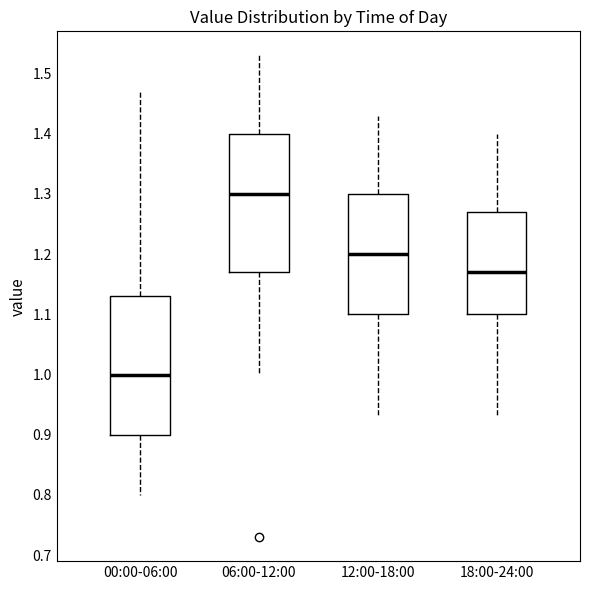

Reading left to right, transcribe this box plot: for each box, give where its median line is, the range the box spans, and where its two whiskers end, as read against the y-axis. The values are not printed on the chart, so give them approximately, as read against the axis.

00:00-06:00: median 1.00, box 0.90 to 1.13, whiskers 0.80 to 1.47
06:00-12:00: median 1.30, box 1.17 to 1.40, whiskers 1.00 to 1.53
12:00-18:00: median 1.20, box 1.10 to 1.30, whiskers 0.93 to 1.43
18:00-24:00: median 1.17, box 1.10 to 1.27, whiskers 0.93 to 1.40